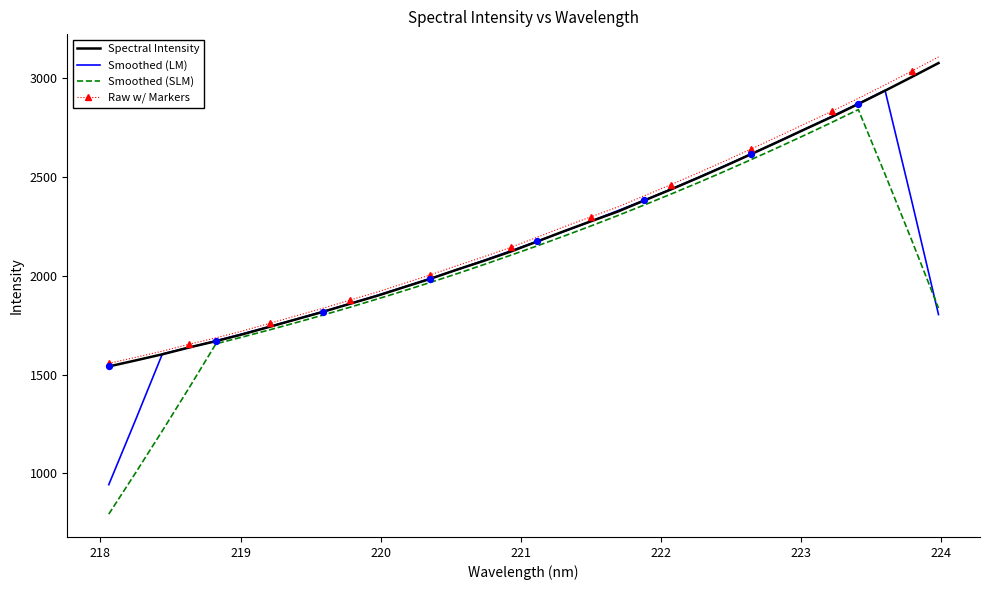

What is the smallest value displayed?

794.4